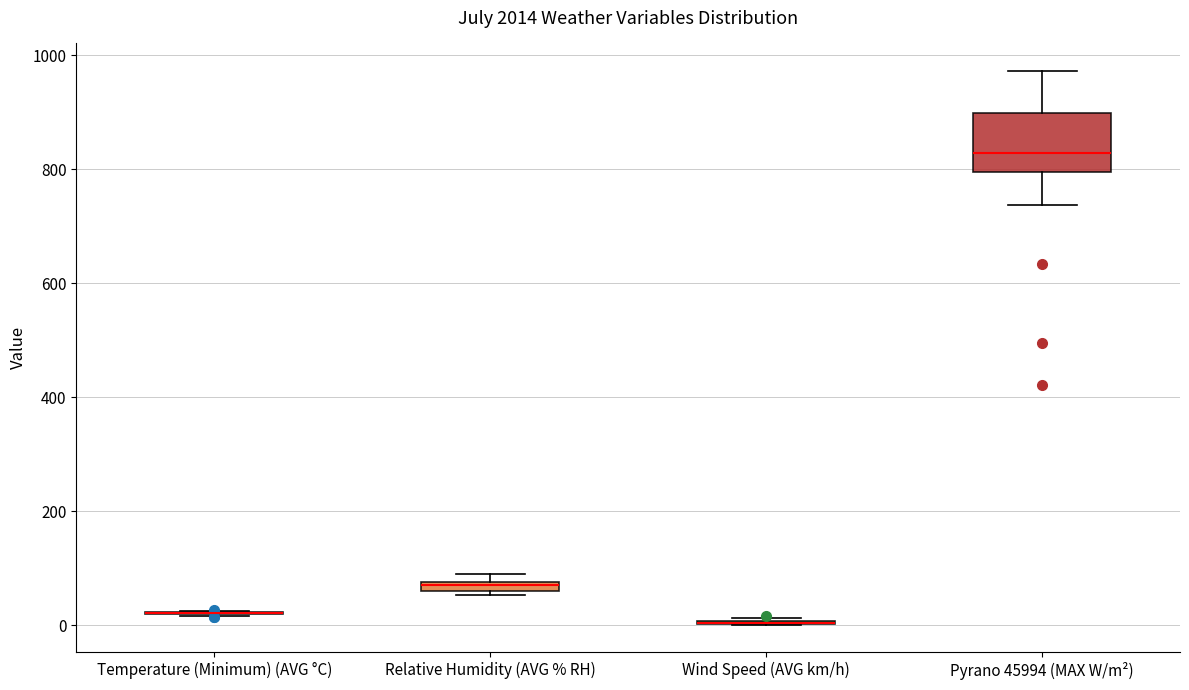

Comparing the boxes themselves (not the whiskers), which one is the tallest?

Pyrano 45994 (MAX W/m²)